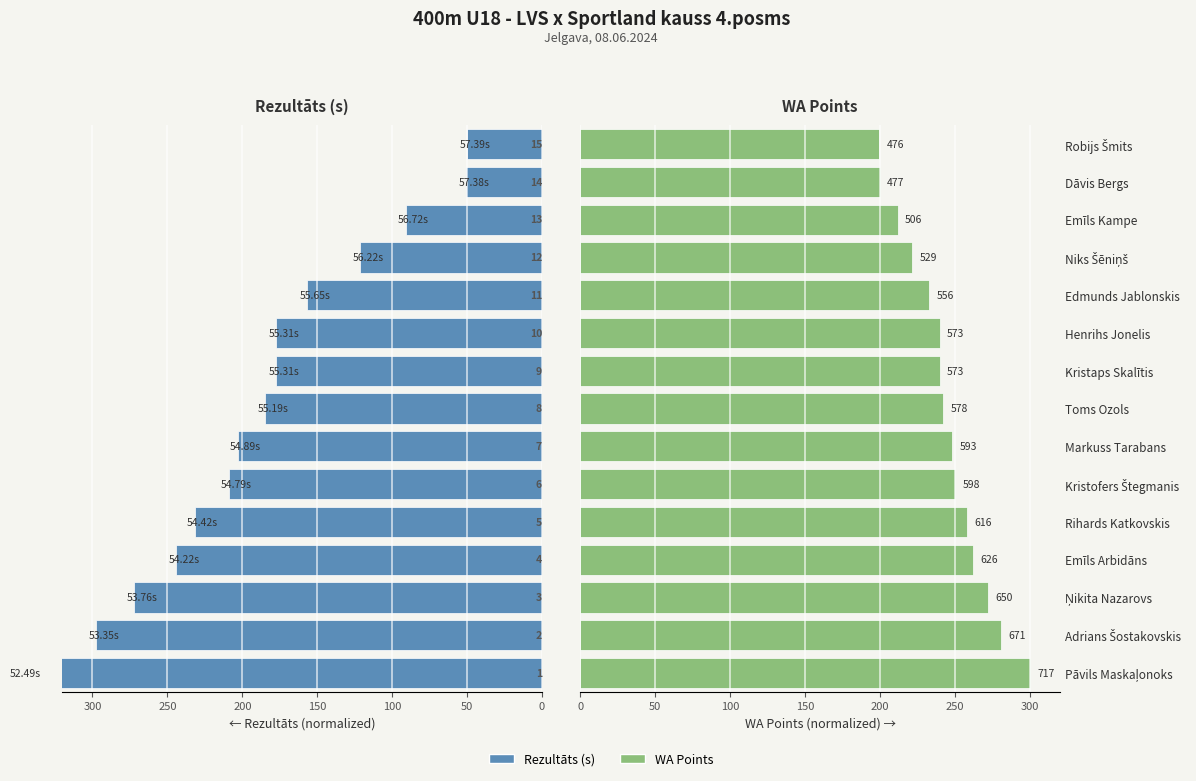

List the series in order of their peak value, lowest first.

WA Points, Rezultāts (s)